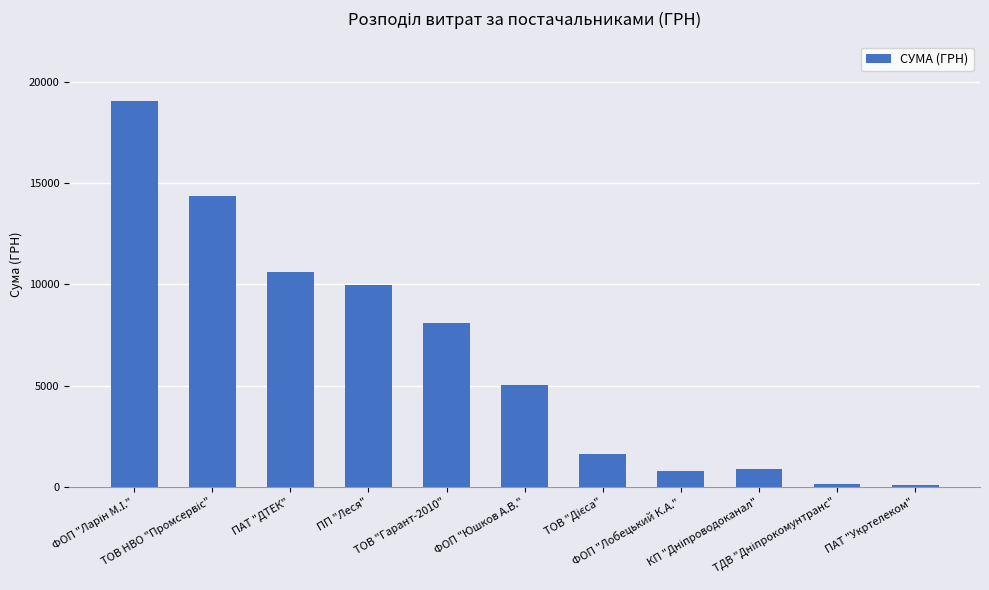

What is the sum of all values?

70670.2